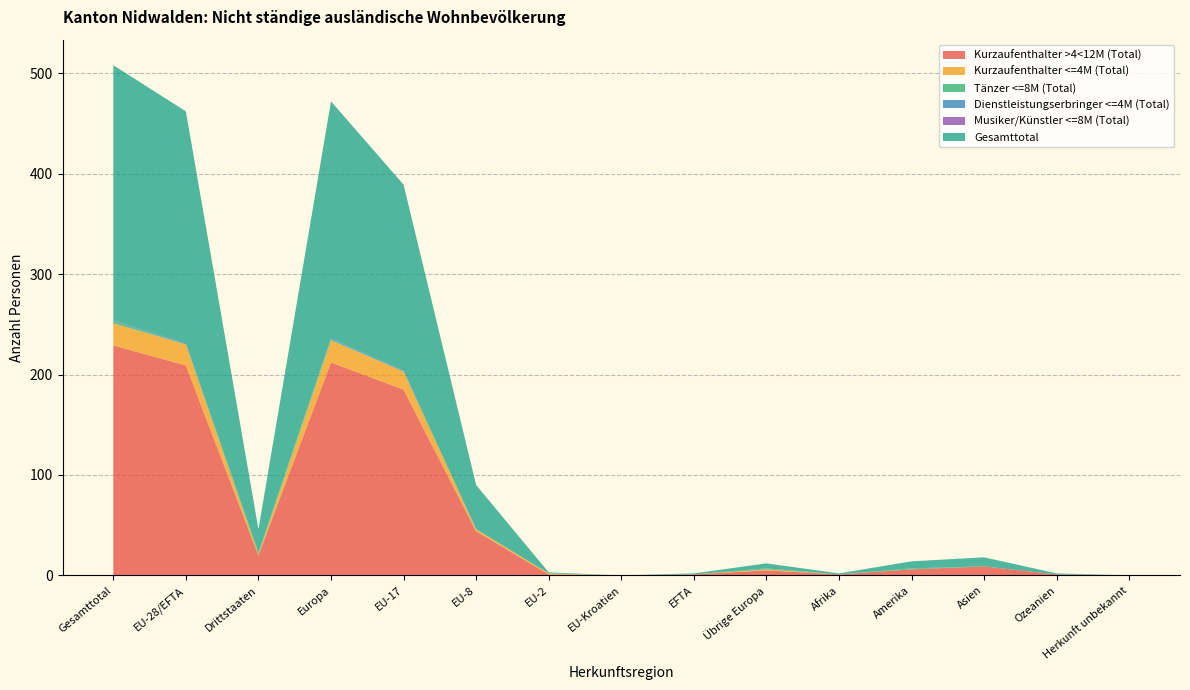

Reading left to right, list all the values displayed in this chart.

Kurzaufenthalter >4<12M (Total): Gesamttotal=229	EU-28/EFTA=209	Drittstaaten=20	Europa=212	EU-17=185	EU-8=44	EU-2=1	EU-Kroatien=0	EFTA=1	Übrige Europa=5	Afrika=1	Amerika=6	Asien=9	Ozeanien=1	Herkunft unbekannt=0
Kurzaufenthalter <=4M (Total): Gesamttotal=22	EU-28/EFTA=21	Drittstaaten=1	Europa=22	EU-17=18	EU-8=2	EU-2=1	EU-Kroatien=0	EFTA=0	Übrige Europa=1	Afrika=0	Amerika=0	Asien=0	Ozeanien=0	Herkunft unbekannt=0
Tänzer <=8M (Total): Gesamttotal=2	EU-28/EFTA=0	Drittstaaten=2	Europa=1	EU-17=0	EU-8=0	EU-2=0	EU-Kroatien=0	EFTA=0	Übrige Europa=1	Afrika=0	Amerika=1	Asien=0	Ozeanien=0	Herkunft unbekannt=0
Dienstleistungserbringer <=4M (Total): Gesamttotal=1	EU-28/EFTA=1	Drittstaaten=0	Europa=1	EU-17=1	EU-8=0	EU-2=0	EU-Kroatien=0	EFTA=0	Übrige Europa=0	Afrika=0	Amerika=0	Asien=0	Ozeanien=0	Herkunft unbekannt=0
Musiker/Künstler <=8M (Total): Gesamttotal=0	EU-28/EFTA=0	Drittstaaten=0	Europa=0	EU-17=0	EU-8=0	EU-2=0	EU-Kroatien=0	EFTA=0	Übrige Europa=0	Afrika=0	Amerika=0	Asien=0	Ozeanien=0	Herkunft unbekannt=0
Gesamttotal: Gesamttotal=254	EU-28/EFTA=231	Drittstaaten=23	Europa=236	EU-17=185	EU-8=44	EU-2=1	EU-Kroatien=0	EFTA=1	Übrige Europa=5	Afrika=1	Amerika=7	Asien=9	Ozeanien=1	Herkunft unbekannt=0